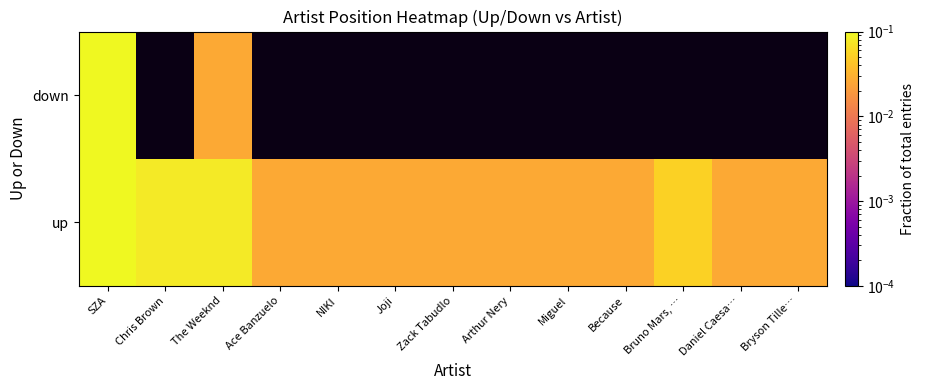

Count the up values in the range 0 to 1.

13